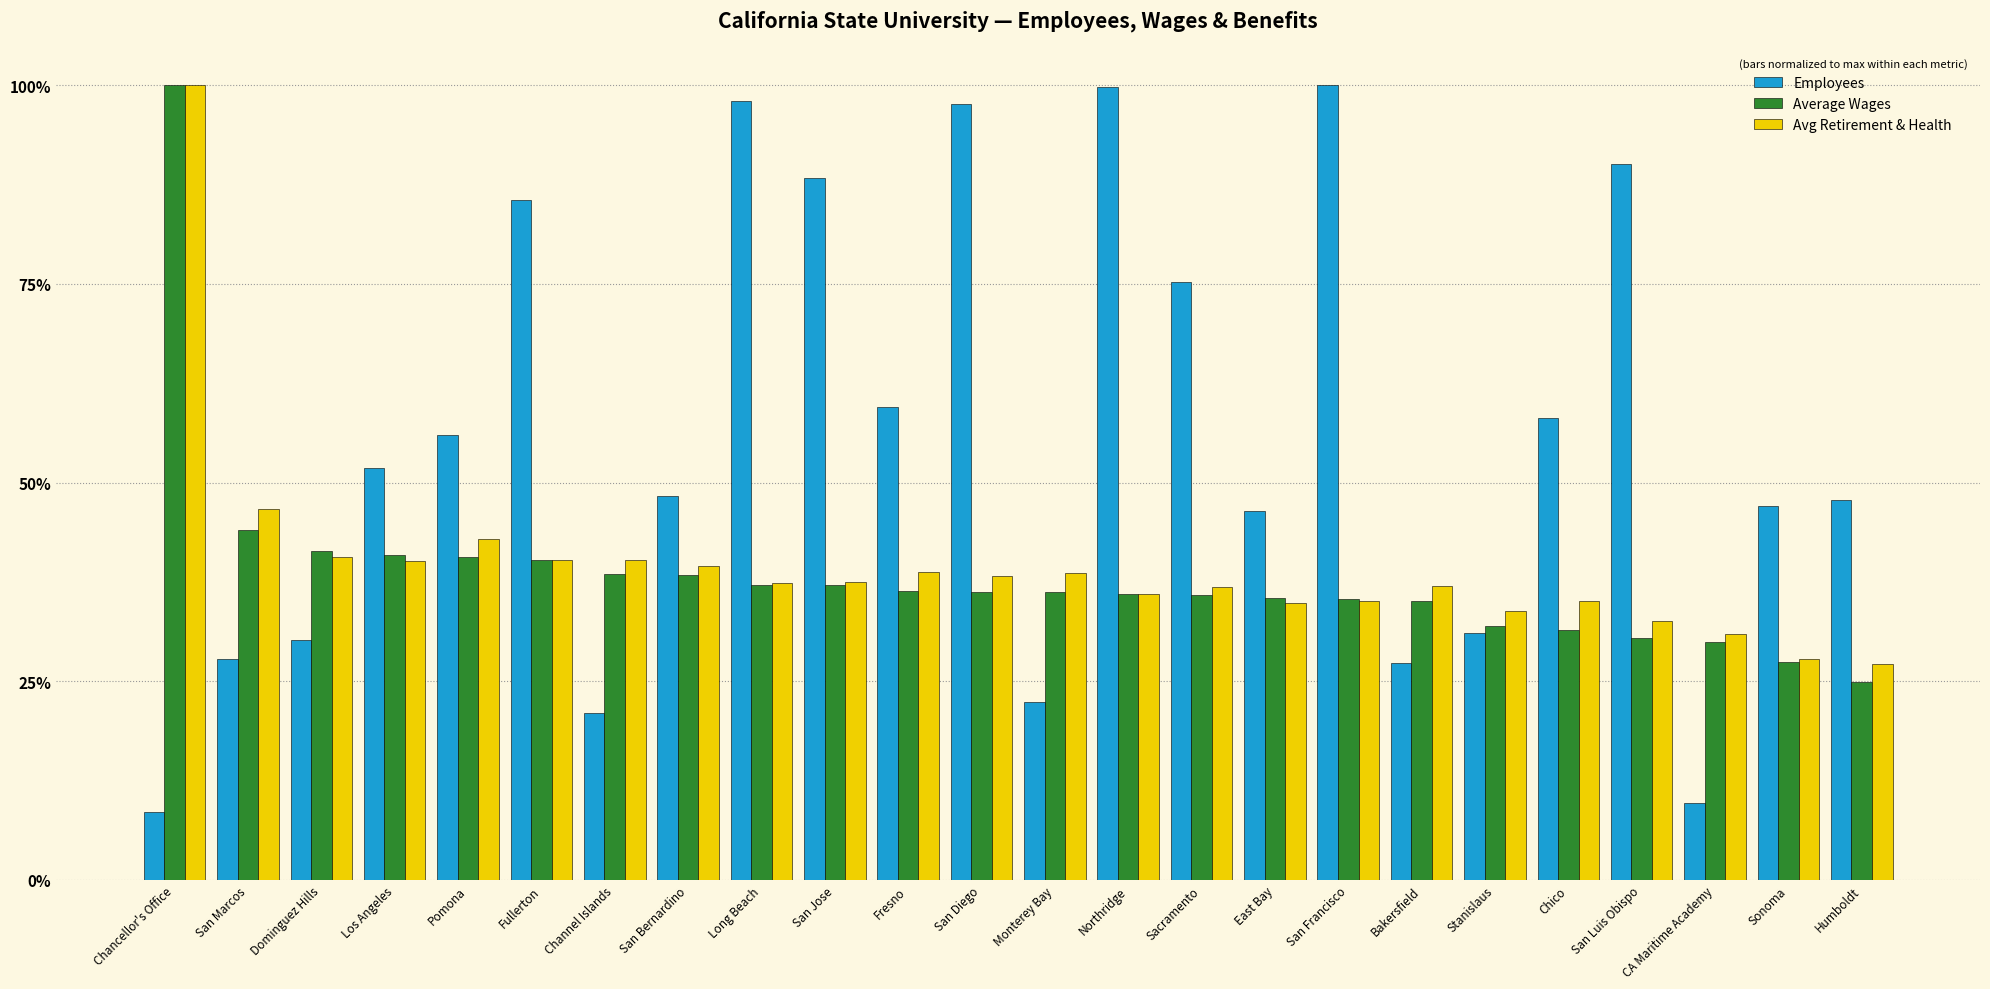

At which category does the chart reach its minimum across all series?

Chancellor's Office